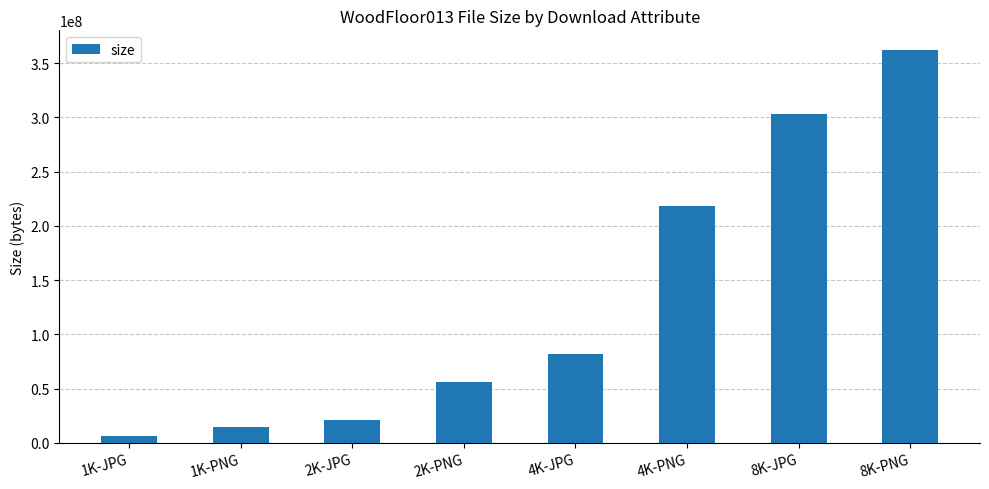

Are the bars grouped side by side (vs. stacked)?

No